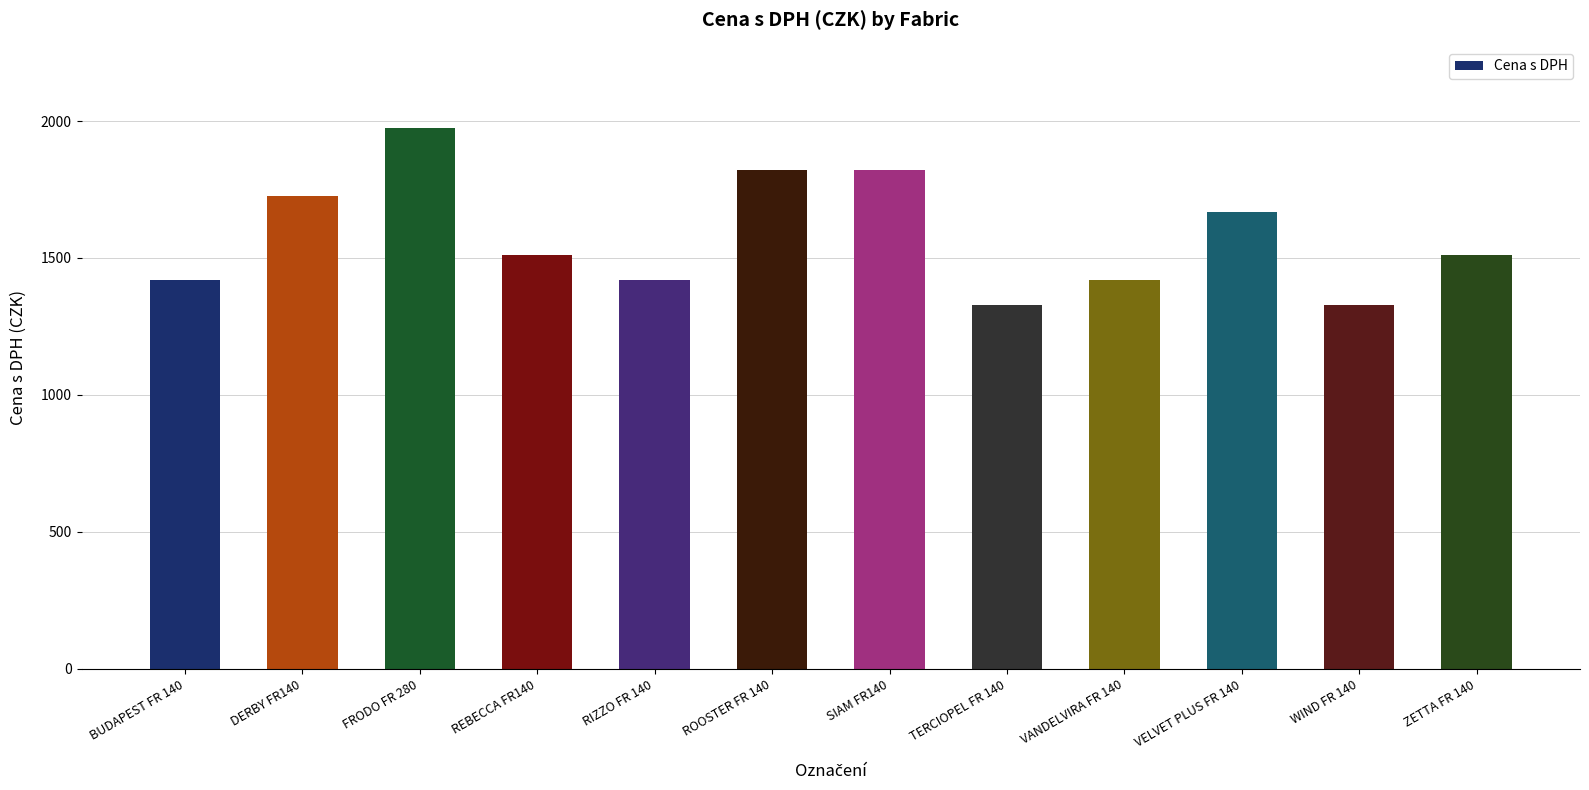

How many data points are less than 1511?

5